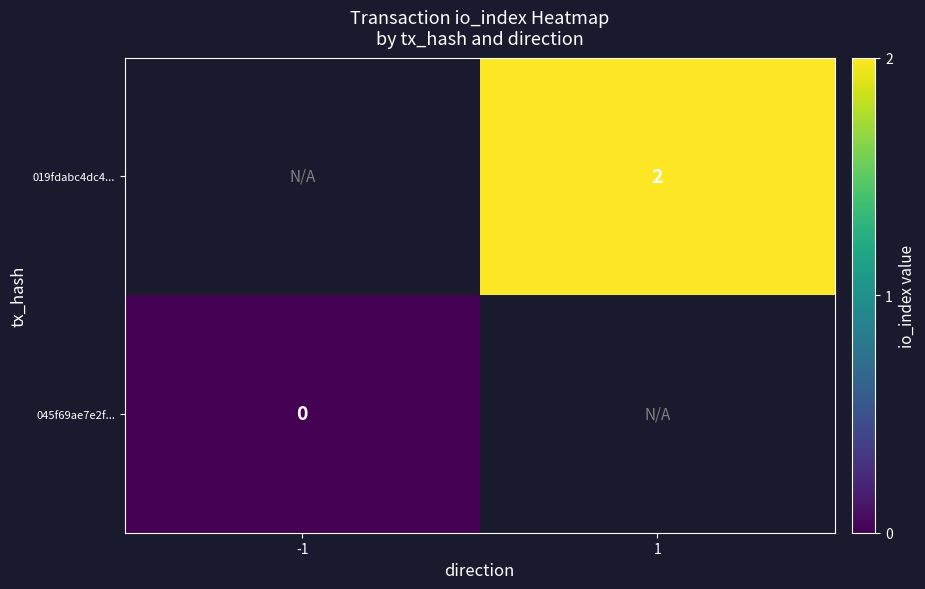

At how many categories does at least one series exceed 1?

1